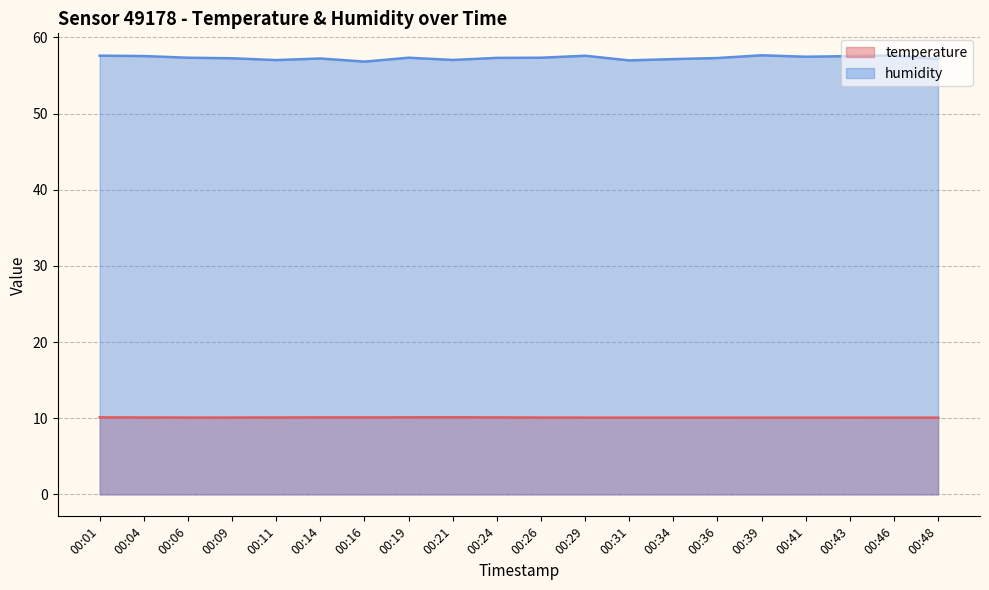

At which label does temperature reach its minimum?

00:39